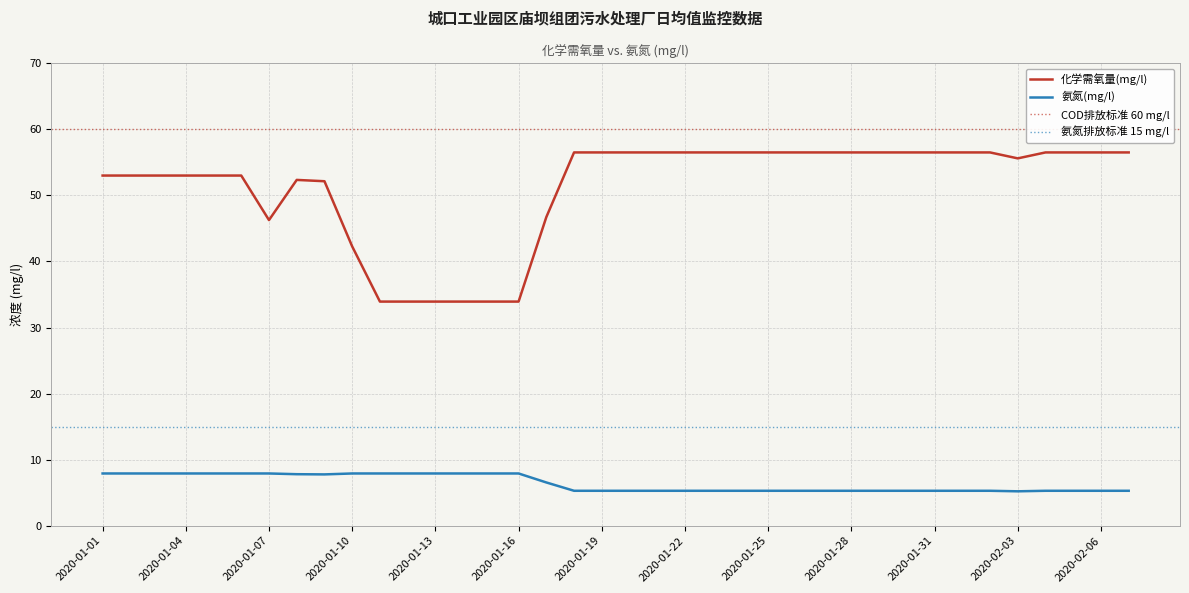

Does the chart display data point markers on the line(s)?

No